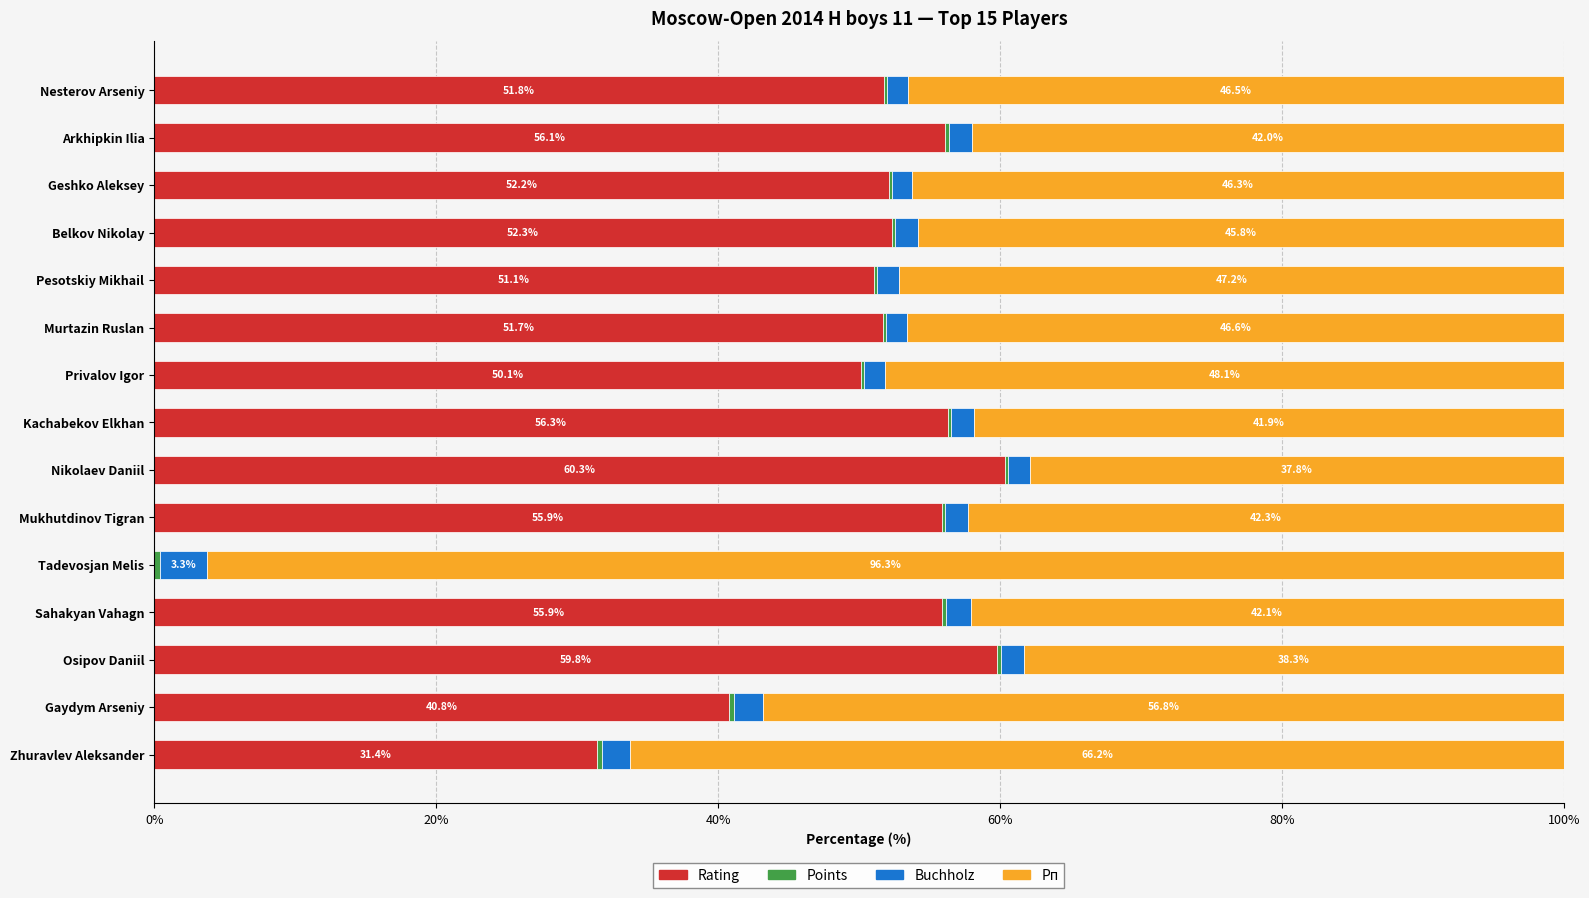

Is it true that Rating equals 32.0 at Murtazin Ruslan?

False